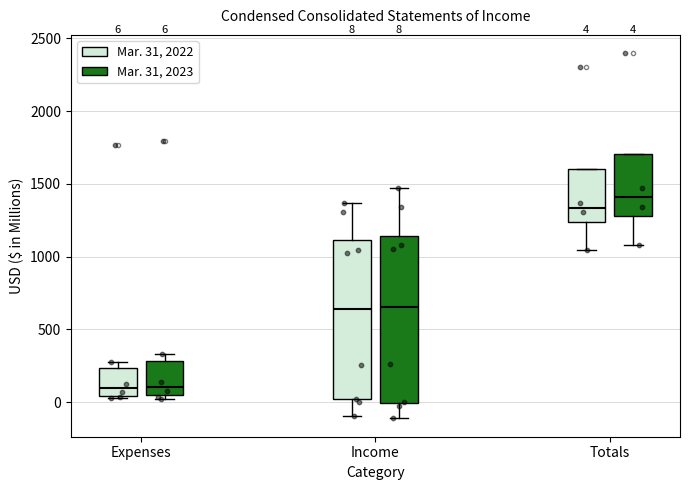

Which box's median line is the highest?

Totals (Mar. 31, 2023)